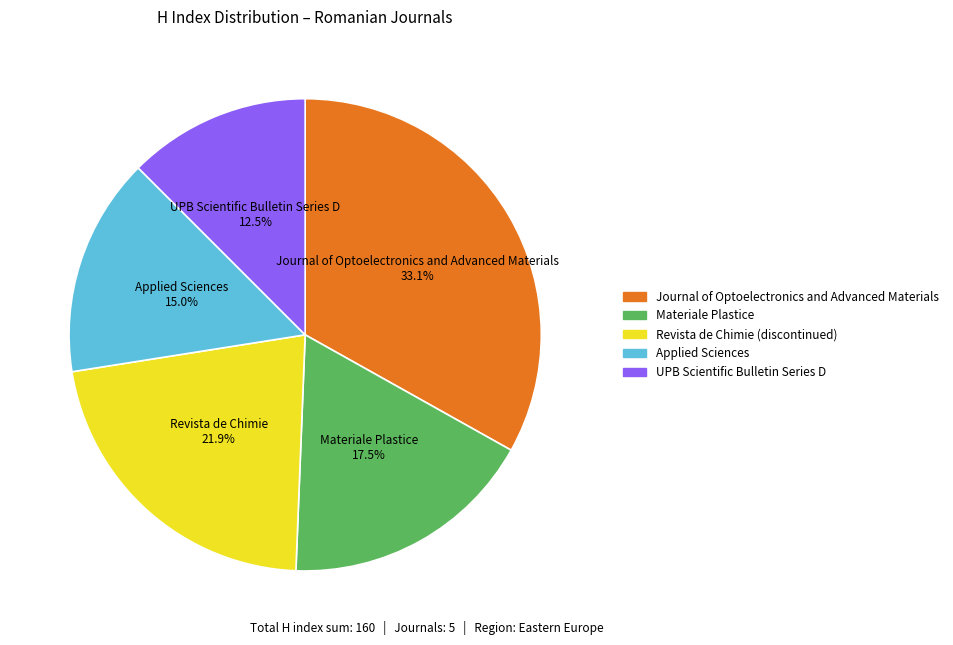

Approximately how many times larger is the value at UPB Scientific Bulletin Series D compared to Materiale Plastice?

0.7